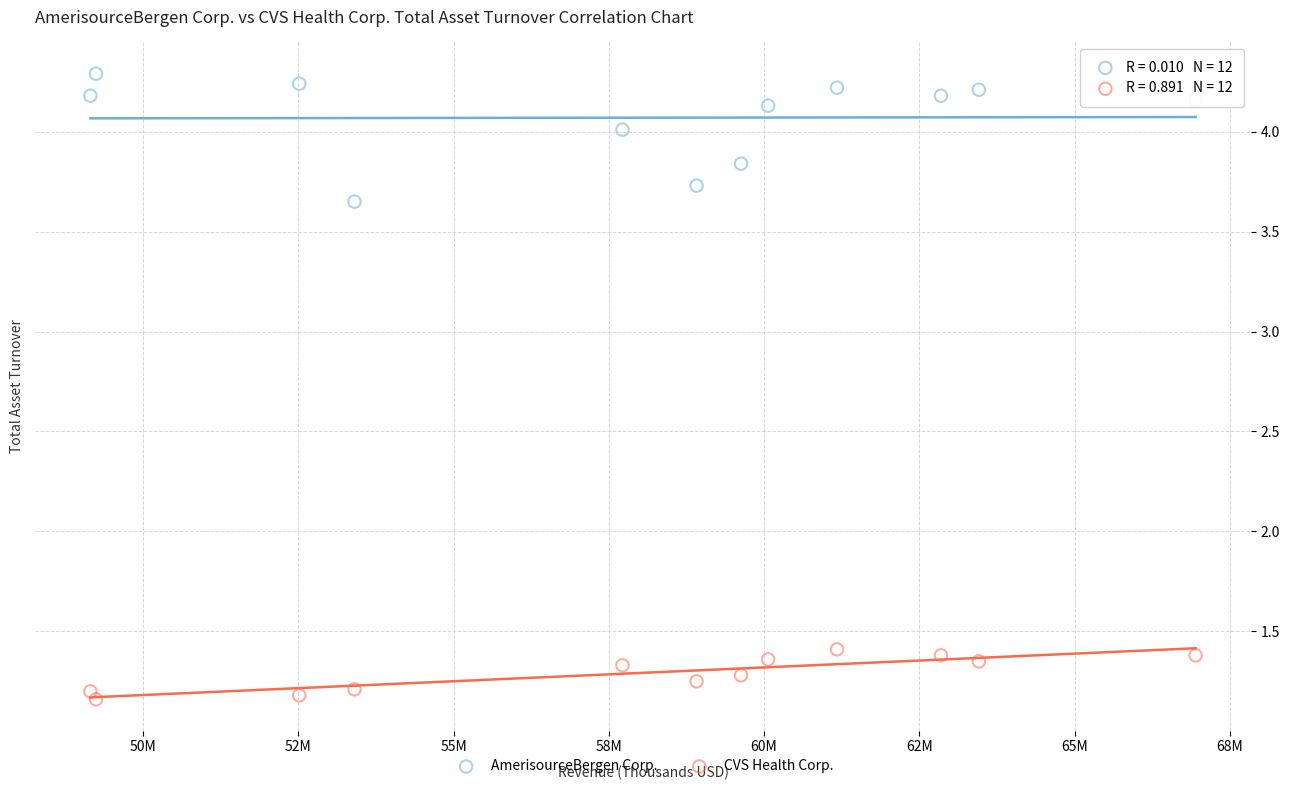

Which series has the widest spread of Y values?

AmerisourceBergen Corp.